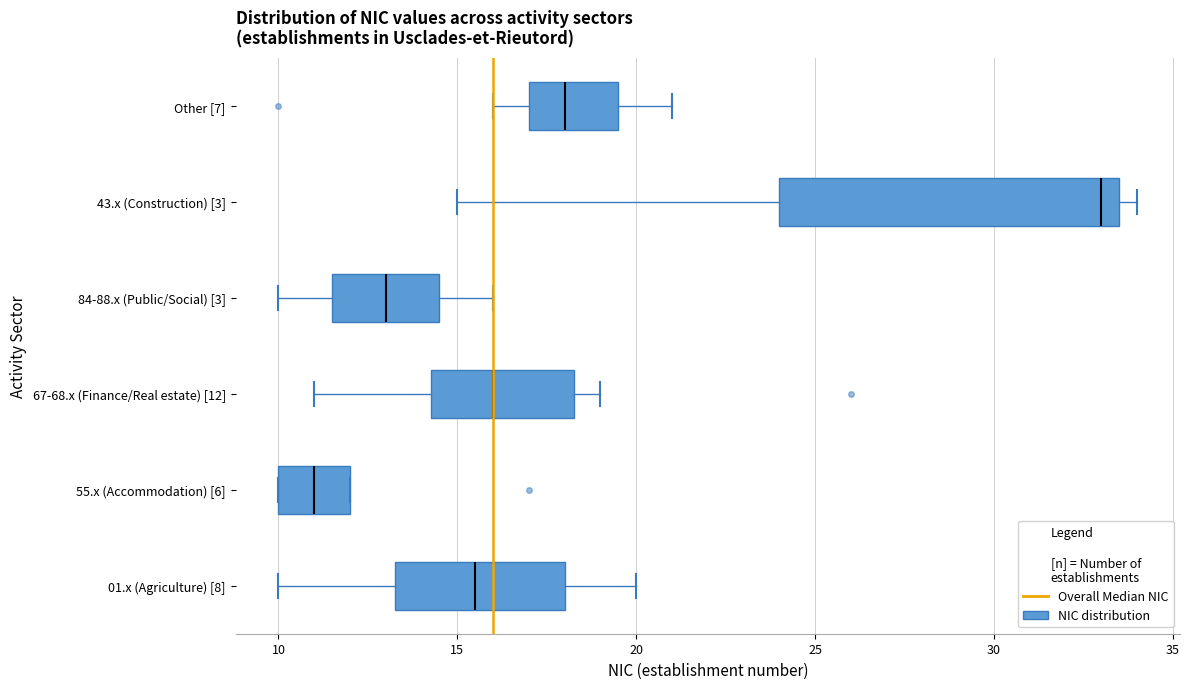

Comparing the boxes themselves (not the whiskers), which one is the widest?

43.x (Construction) [3]